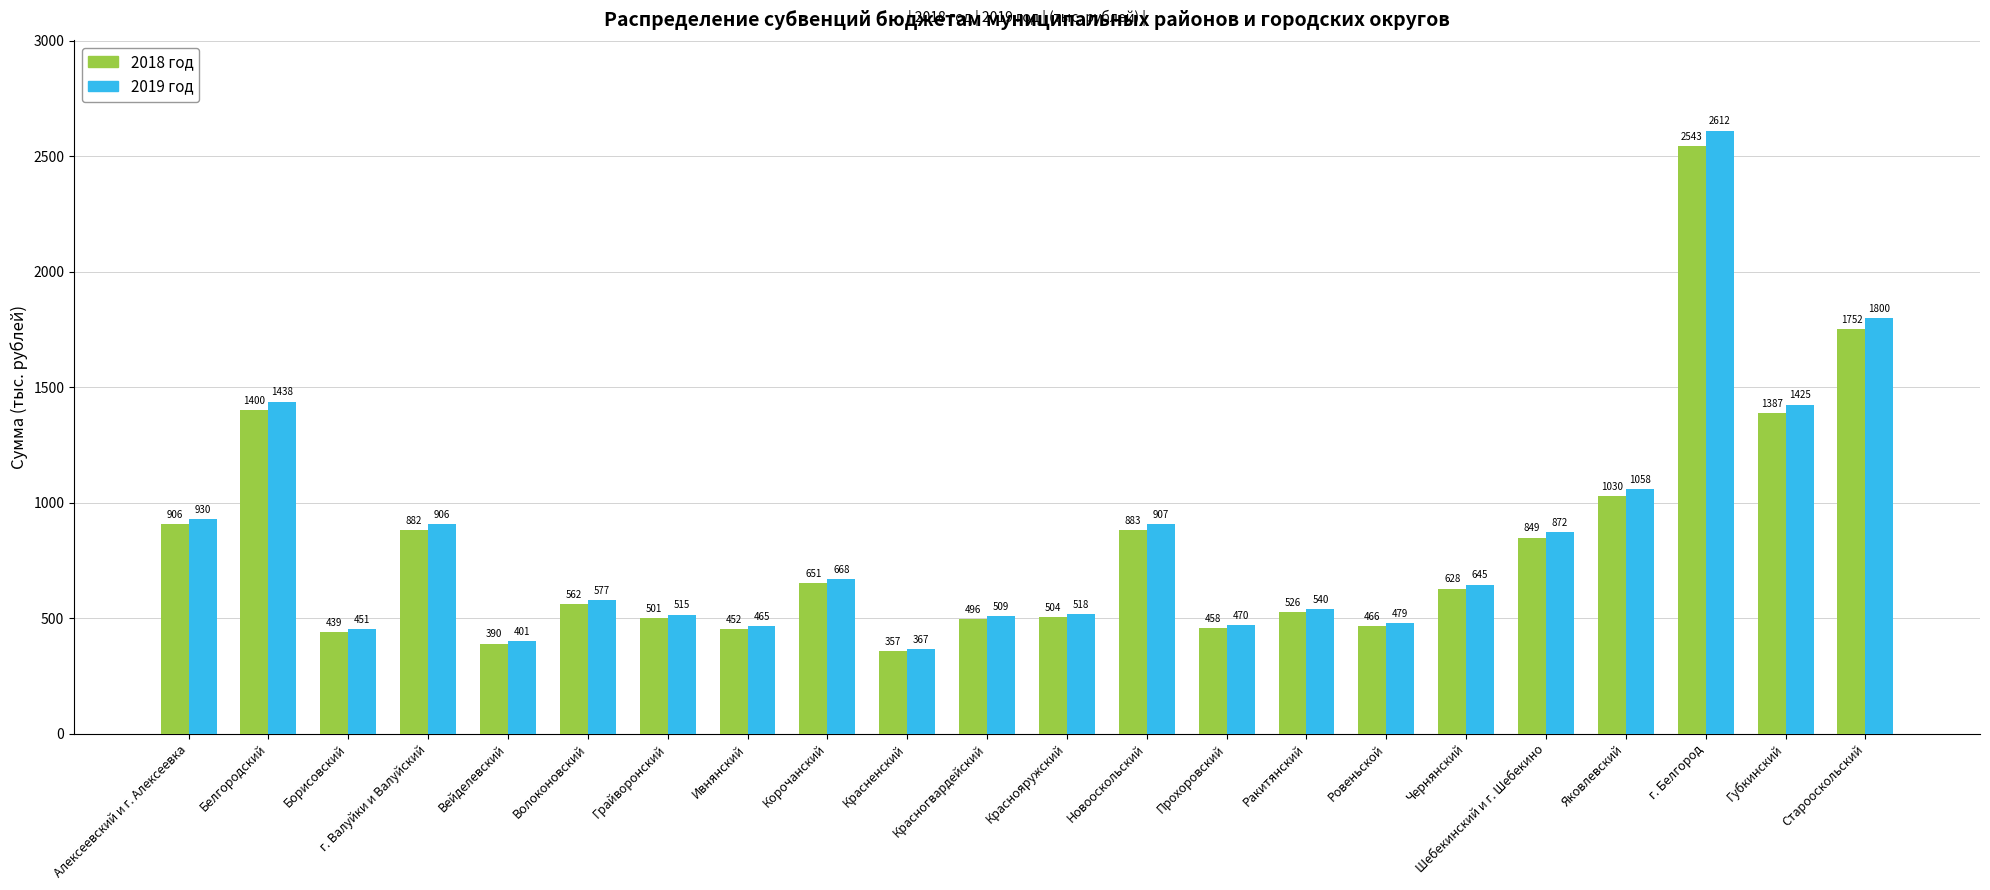

Which category has the lowest value in the 2018 год series?

Красненский